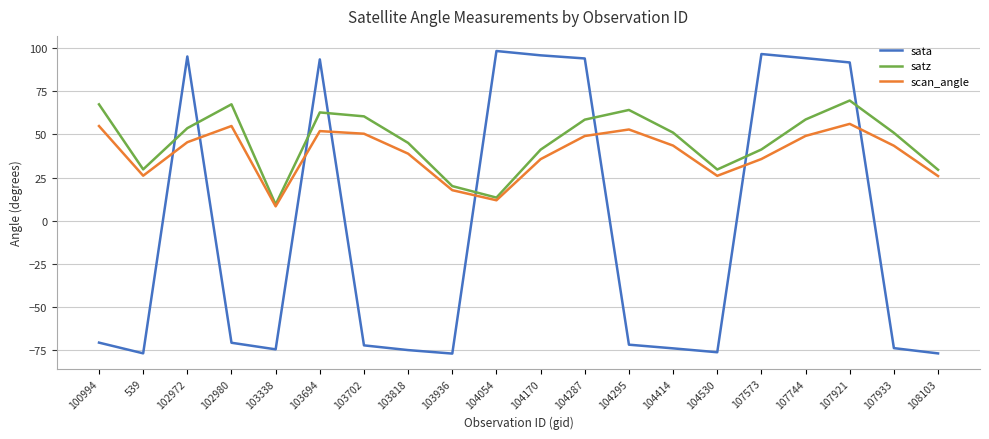

Which series has the widest spread of values?

sata